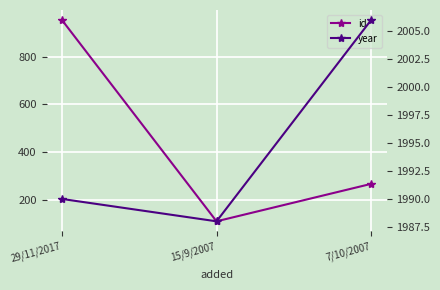

Is the value of id at 29/11/2017 greater than the value of year at 15/9/2007?

No